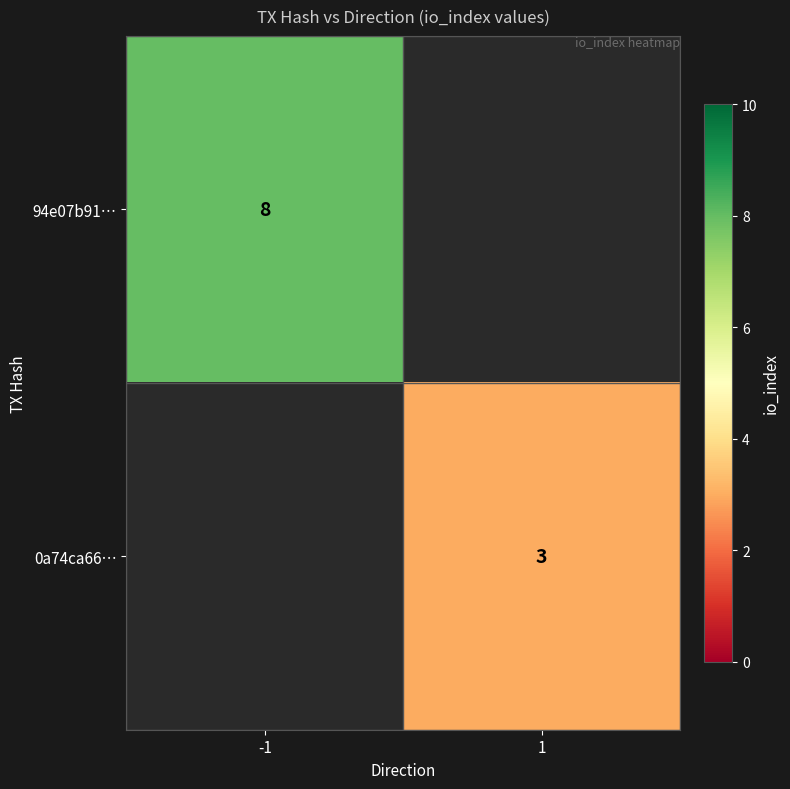

True or false: 94e07b91… has a value of 8 at -1.

True